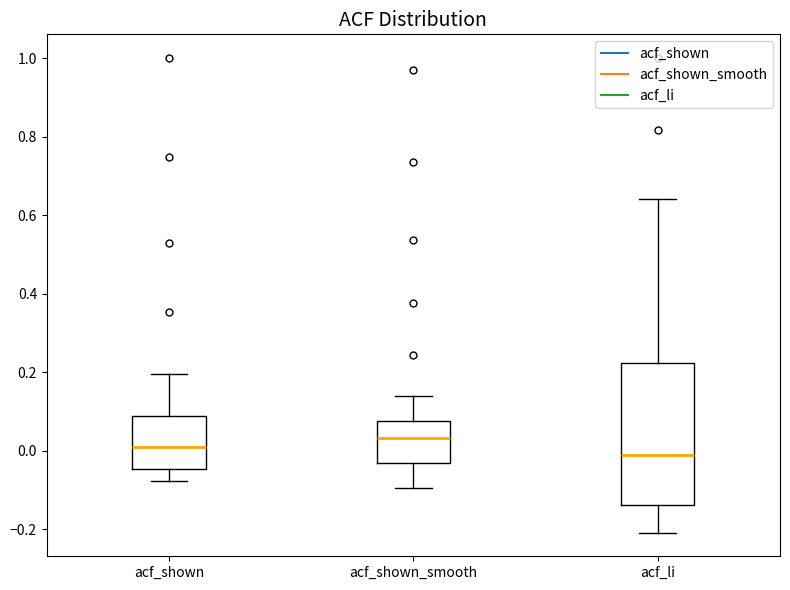

Where is the lower edge of the box for acf_shown on the y-axis? The values are not printed on the chart, so give them approximately, as read against the axis.

-0.04